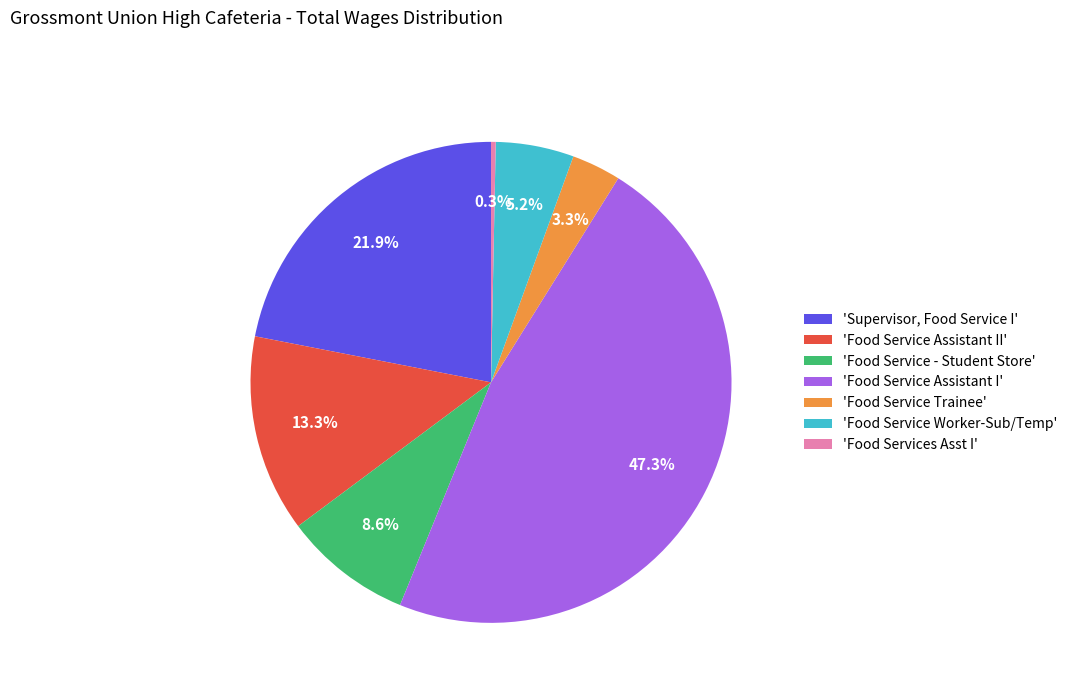

Rank the categories by value from lowest to highest.

'Food Services Asst I', 'Food Service Trainee', 'Food Service Worker-Sub/Temp', 'Food Service - Student Store', 'Food Service Assistant II', 'Supervisor, Food Service I', 'Food Service Assistant I'